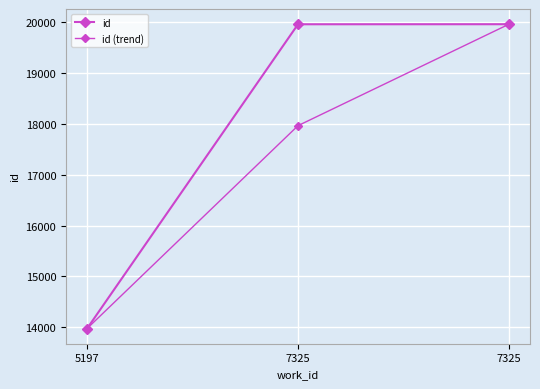

How many lines are shown in the chart?

2